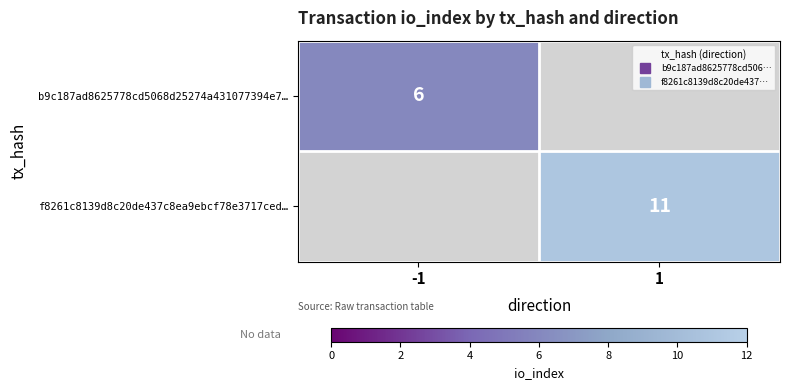

What is the lowest value of the b9c187ad8625778cd5068d25274a431077394e7… series?

6.0